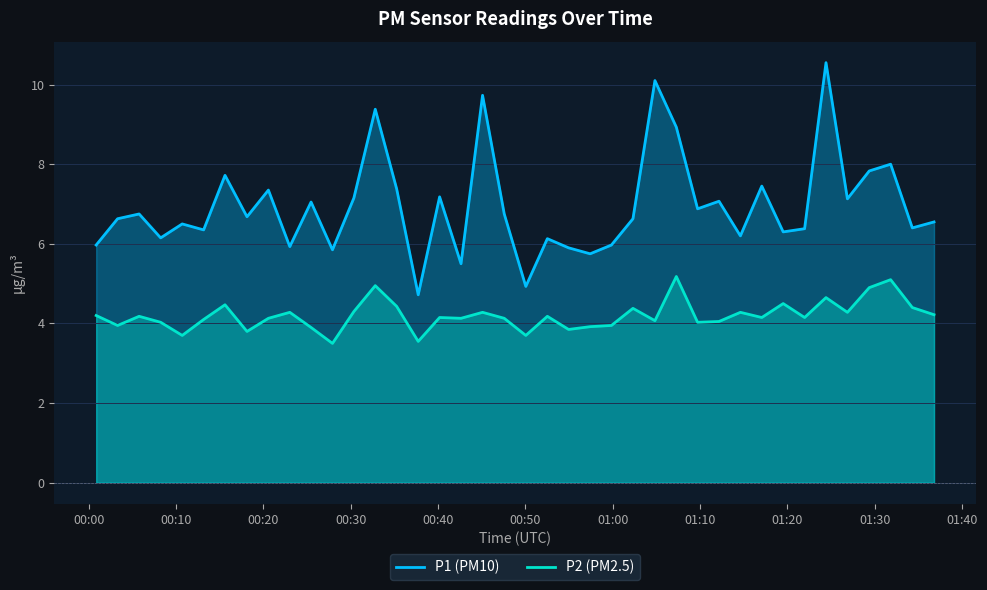

Is it true that P1 equals 3.1 at 24?

False